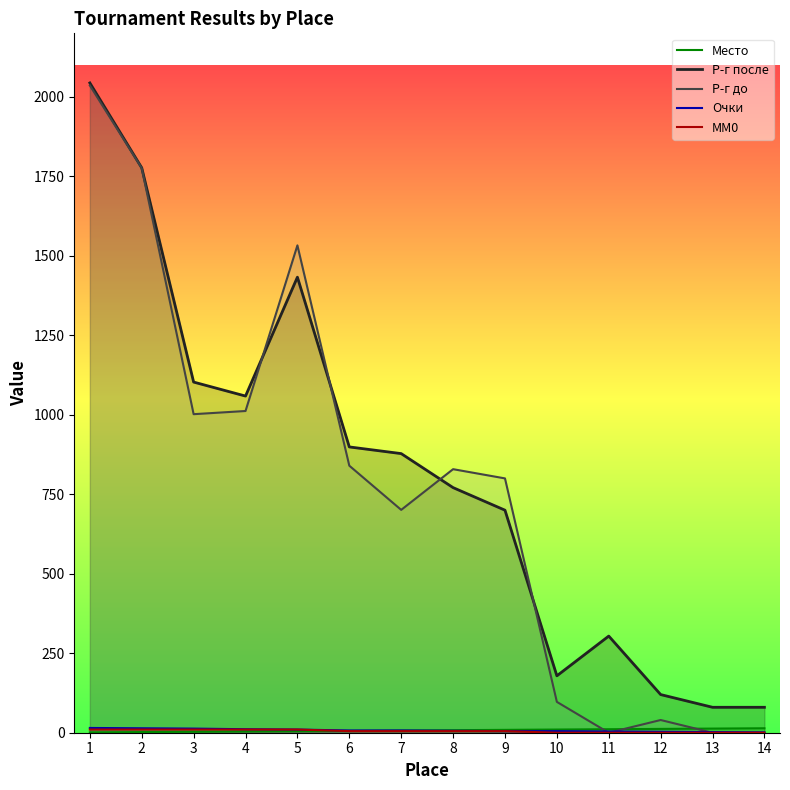

Where does the MM0 series first go above 5?

1